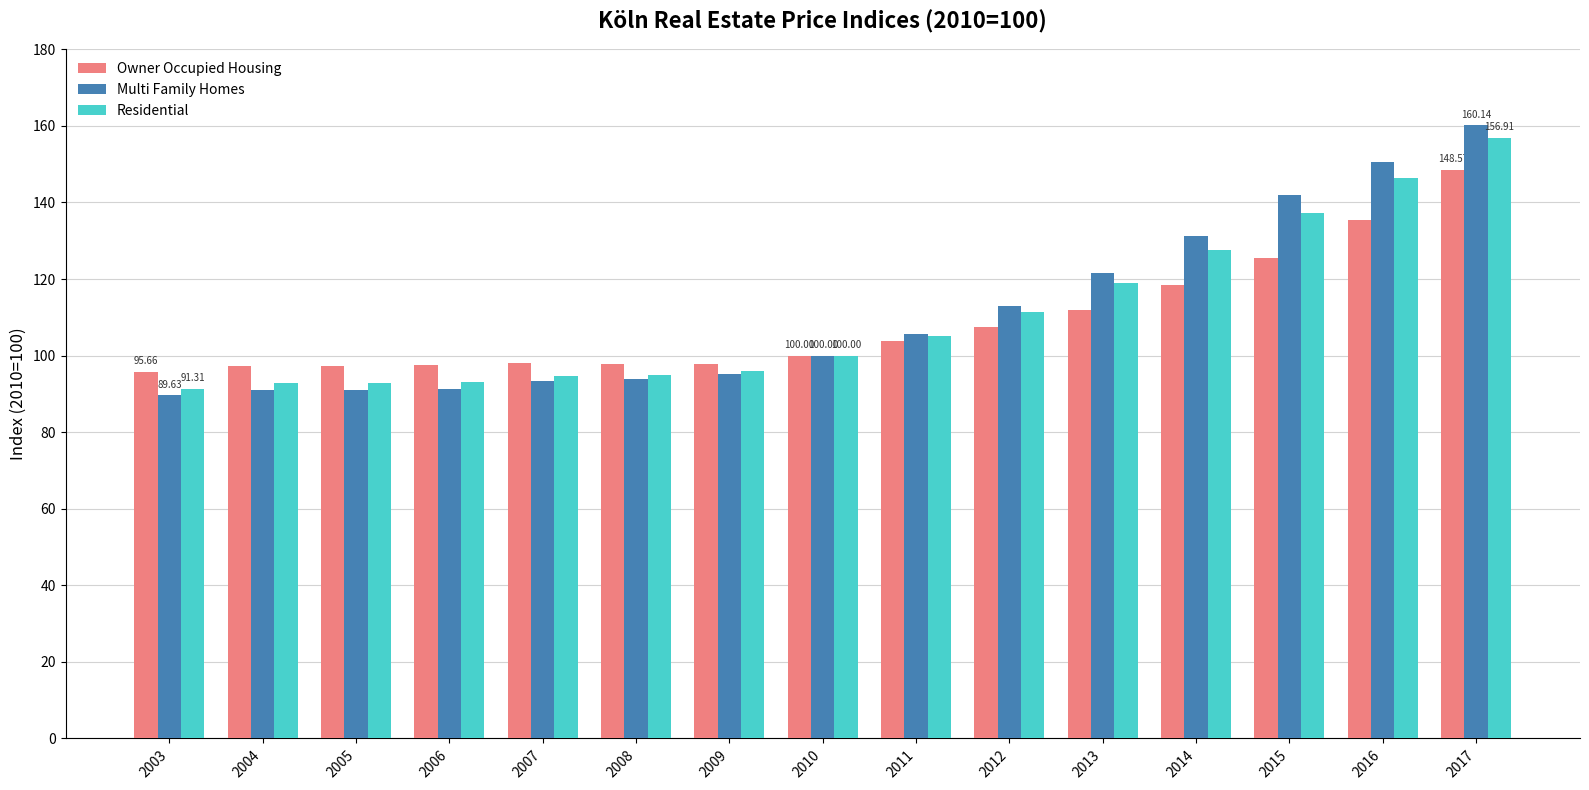

What is the total value across all series at 2010?

300.0